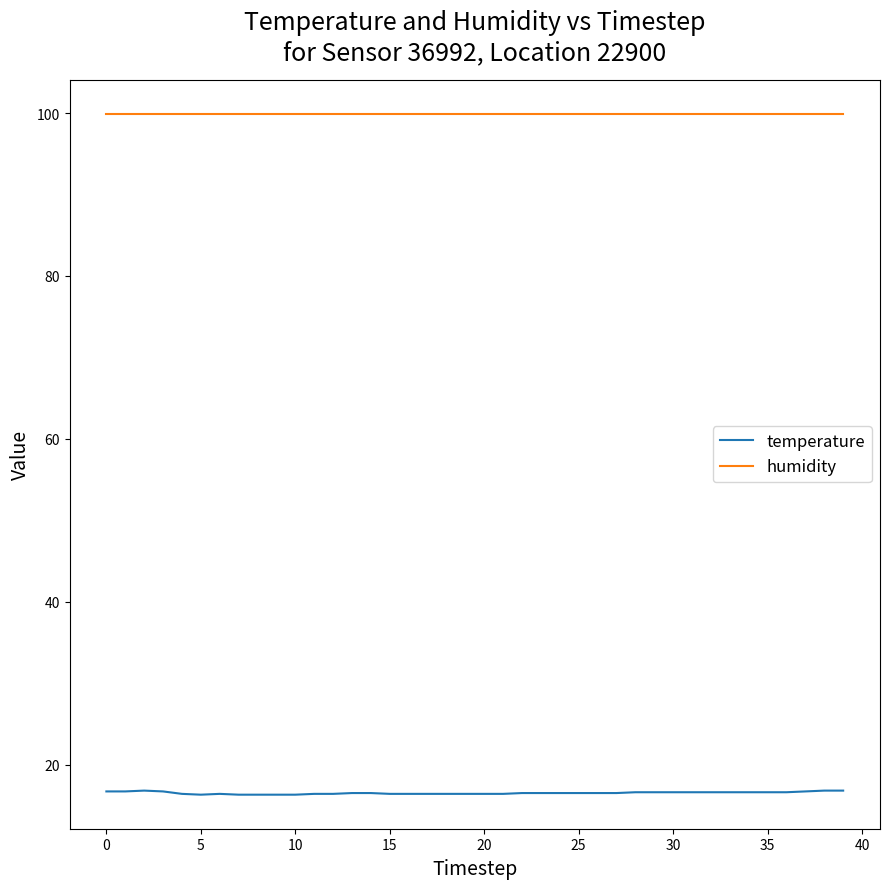

List the series in order of their peak value, lowest first.

temperature, humidity